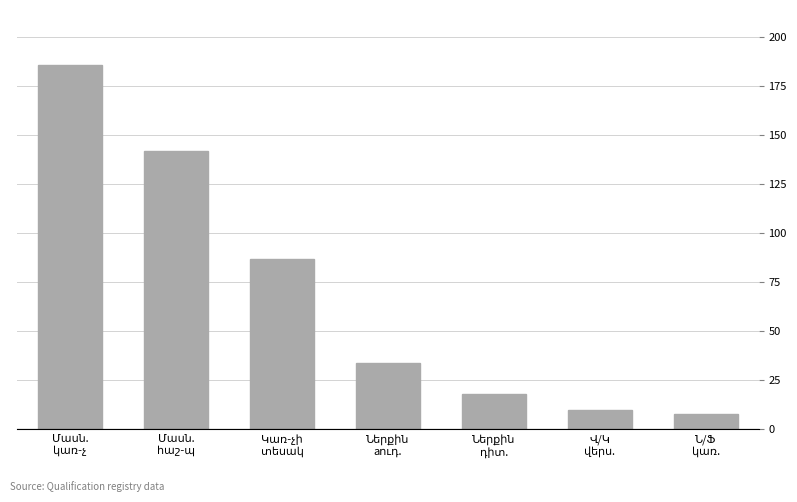

What is the value of the 2nd bar from the left?

142